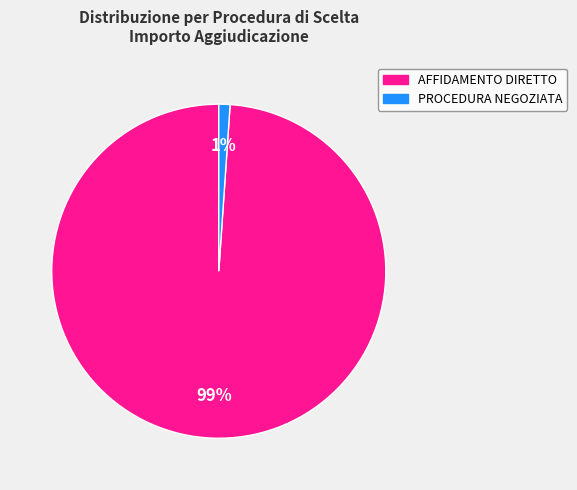

Count the number of slices in the pie.

2